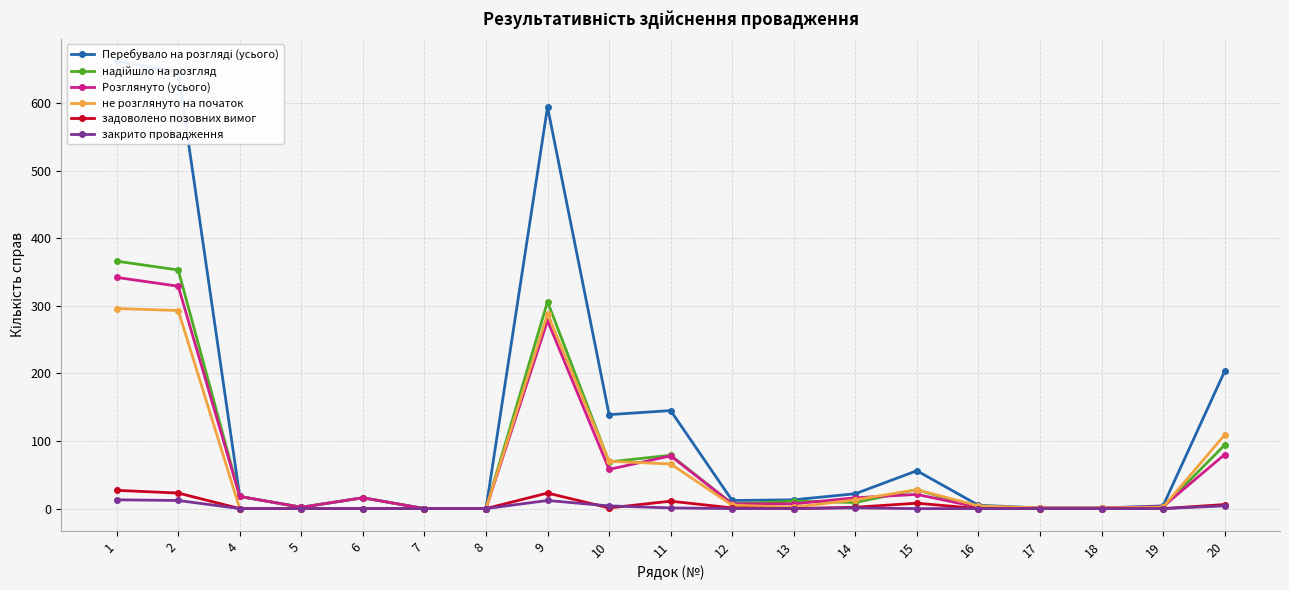

True or false: надійшло на розгляд has a value of 7 at 12.

True